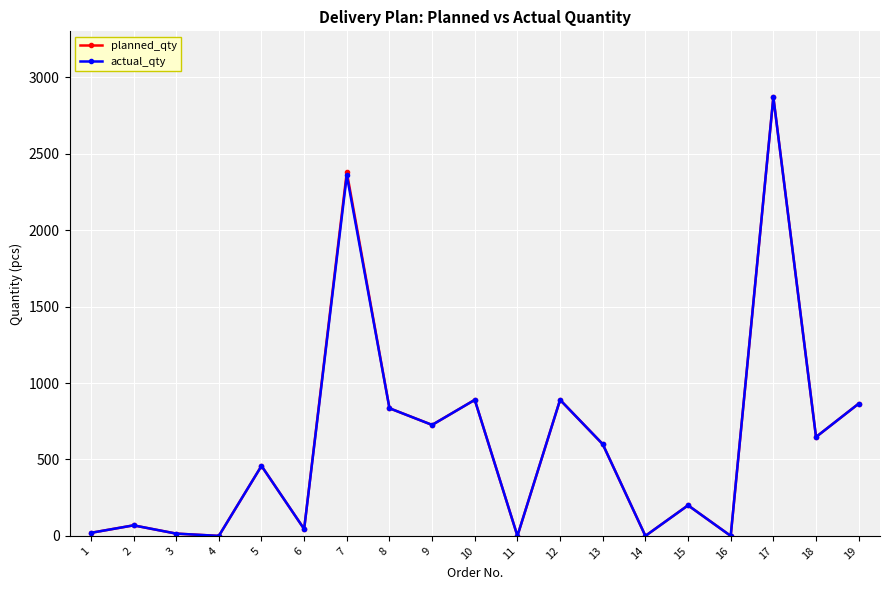

What is the difference between the maximum and minimum values in the actual_qty series?

2870